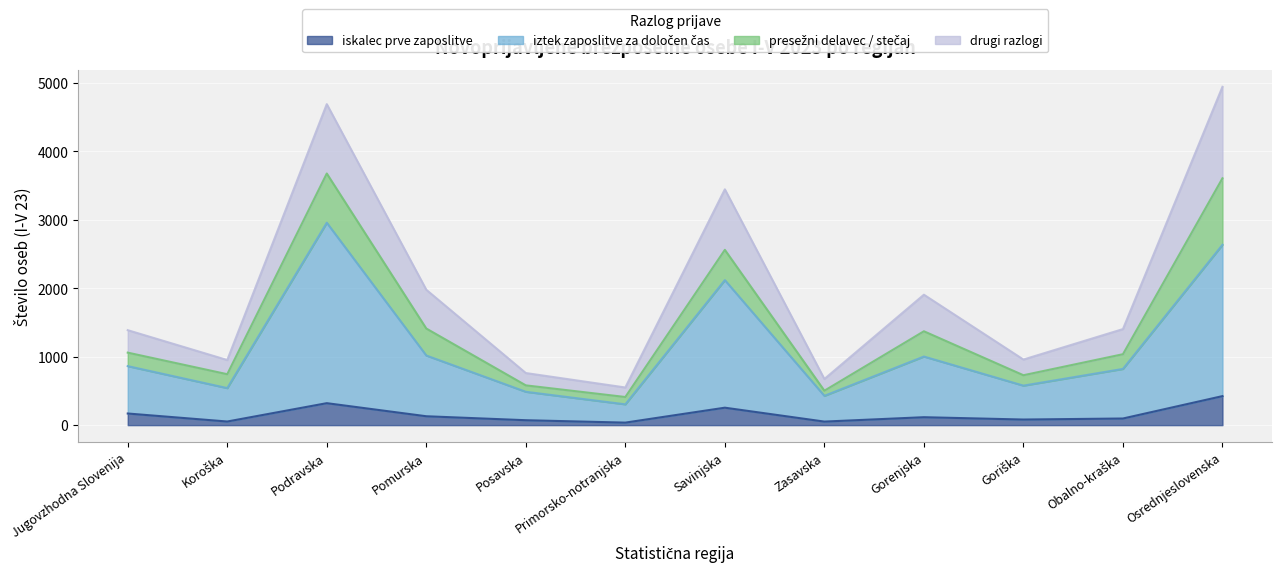

How many lines are shown in the chart?

4